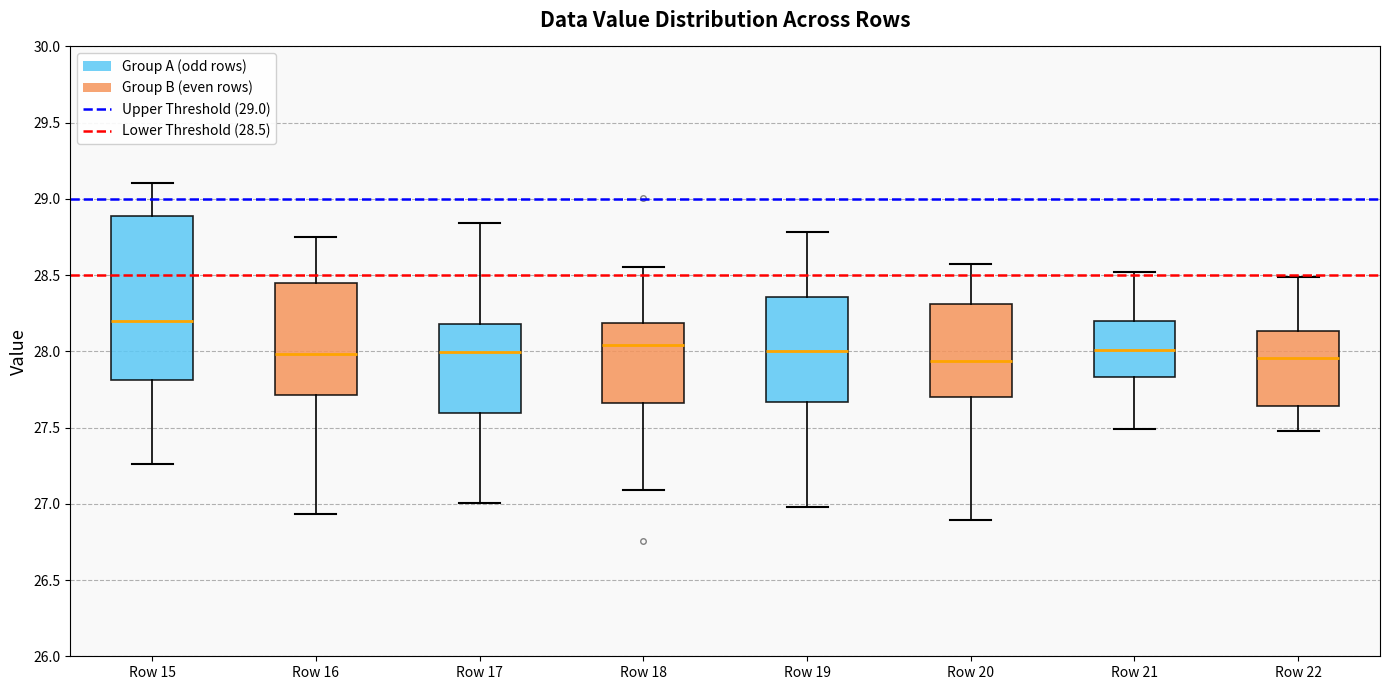

Comparing the boxes themselves (not the whiskers), which one is the tallest?

Row 15